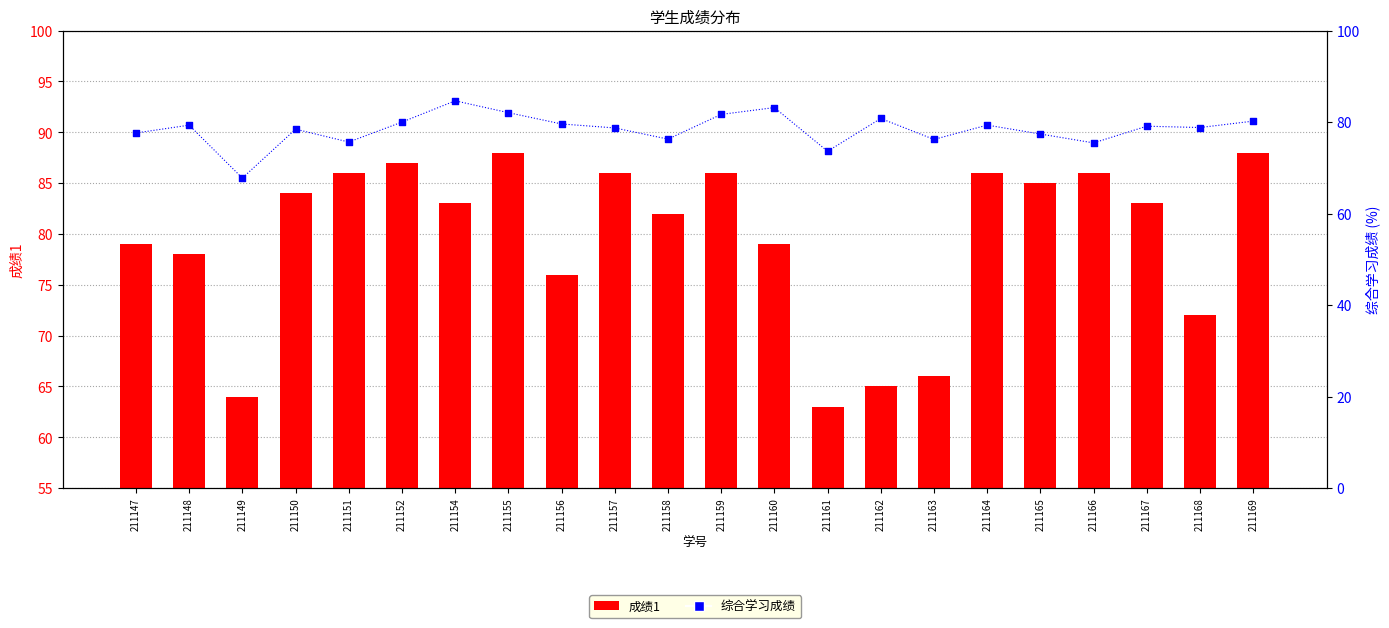

At how many categories does at least one series exceed 67?

22